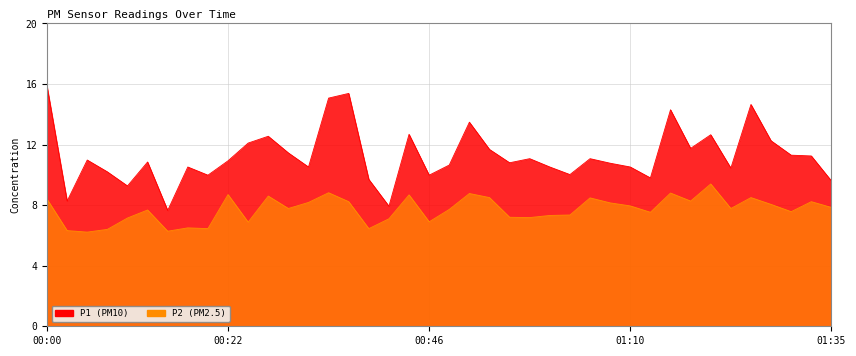

The P2 series shows 3.9 at 00:27. True or false?

False